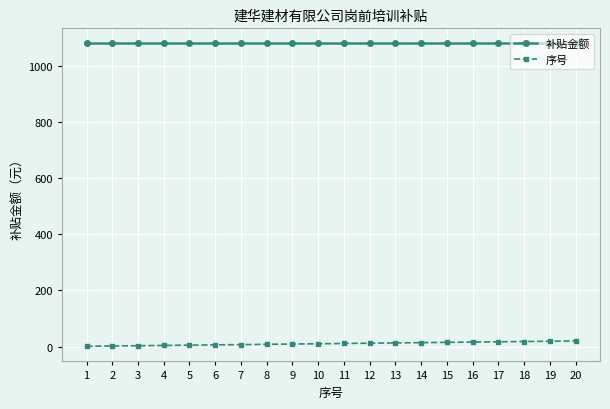

True or false: 序号 and 补贴金额 intersect in this chart.

False